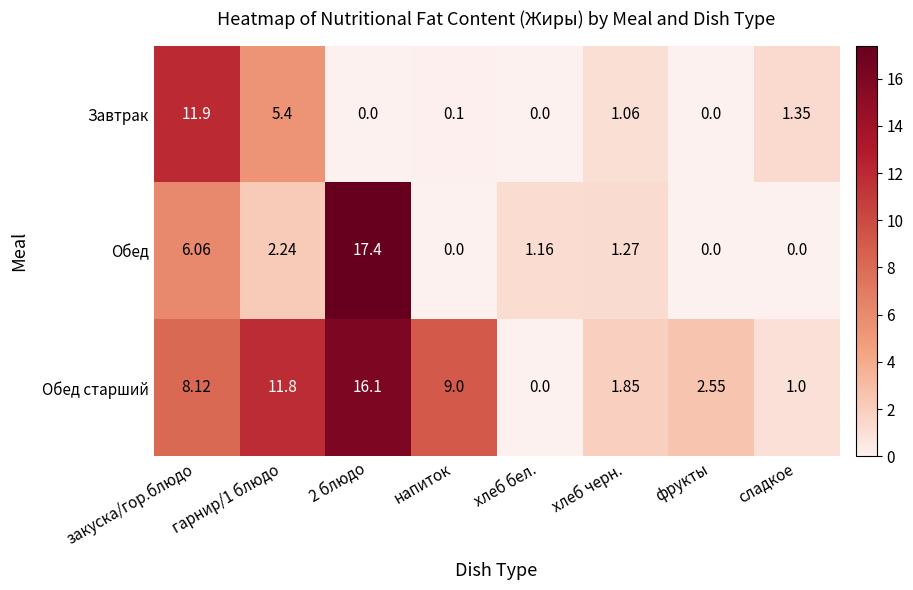

Rank the series by their maximum value, from lowest to highest.

Завтрак, Обед старший, Обед